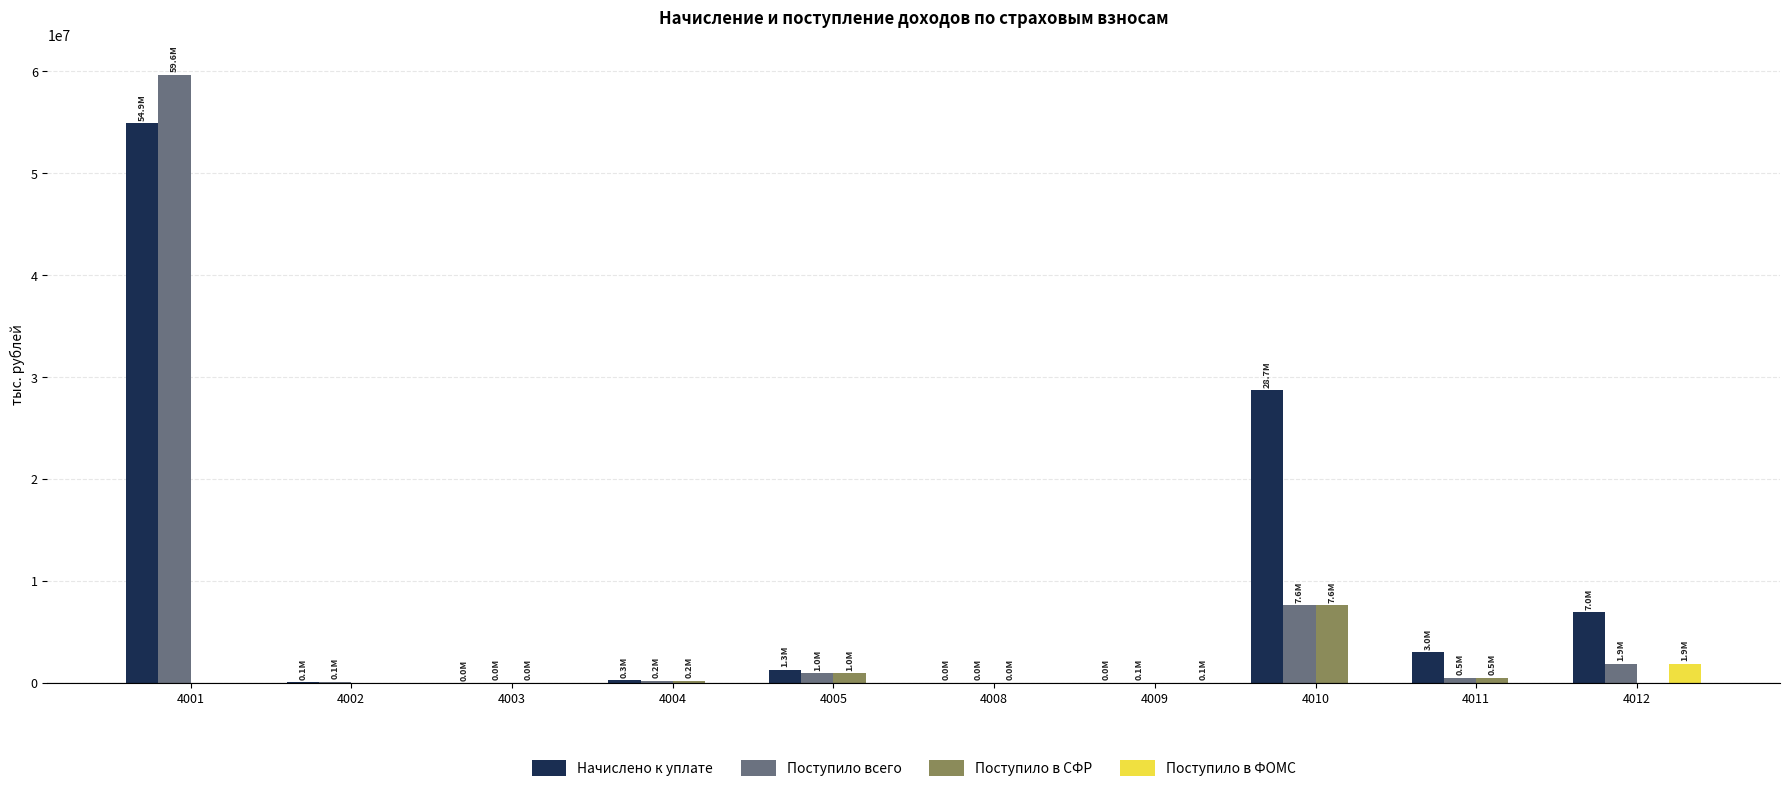

The Поступило всего series shows 118628 at 4002. True or false?

True